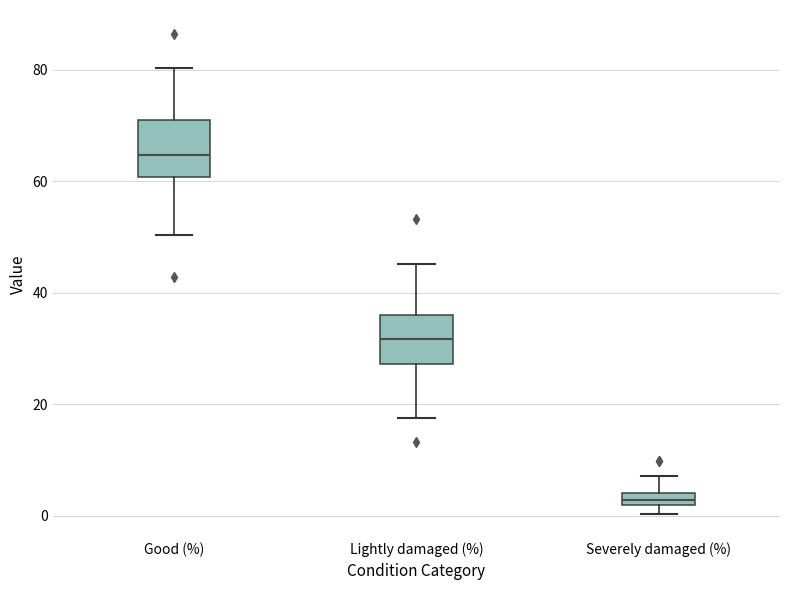

Where does the upper whisker of the box for Good (%) end on the y-axis? The values are not printed on the chart, so give them approximately, as read against the axis.

80